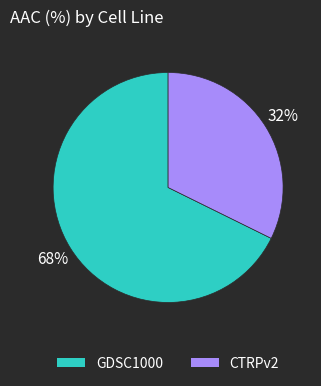

Is the sum of GDSC1000 and CTRPv2 greater than half?

Yes